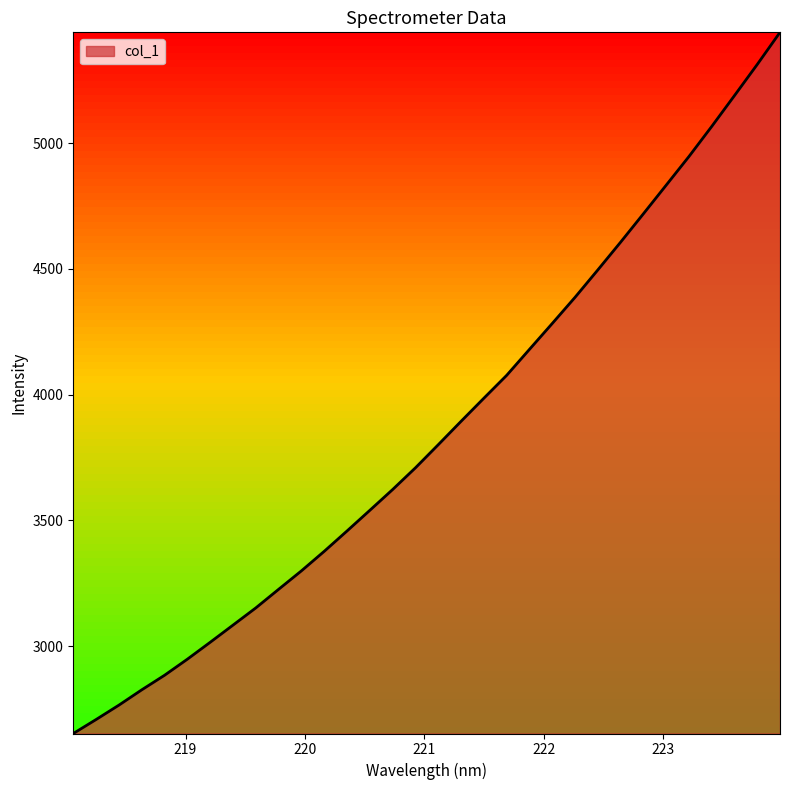

How many values are below 3800?

16